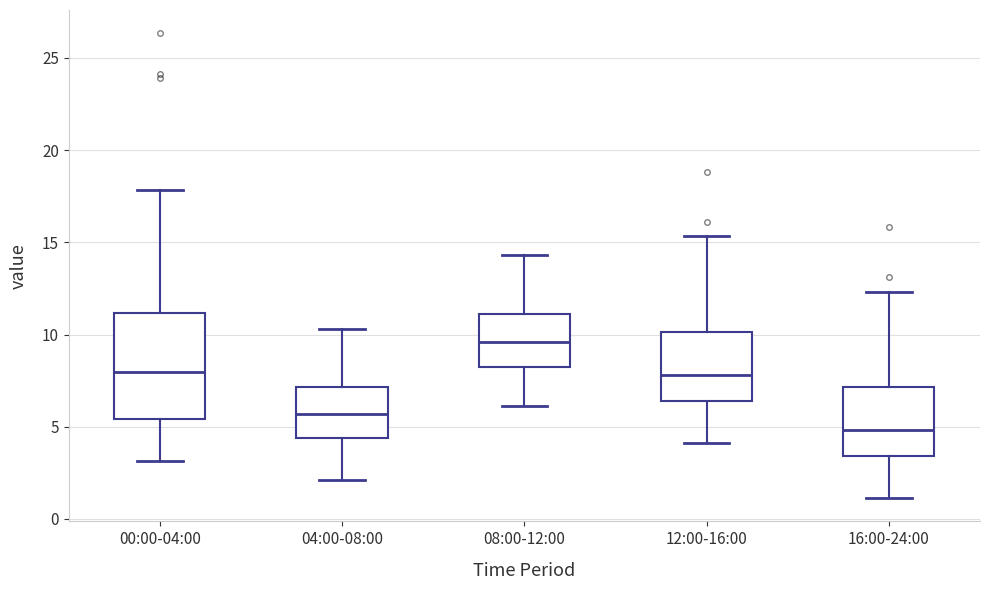

Where is the upper edge of the box for 00:00-04:00 on the y-axis? The values are not printed on the chart, so give them approximately, as read against the axis.

11.0